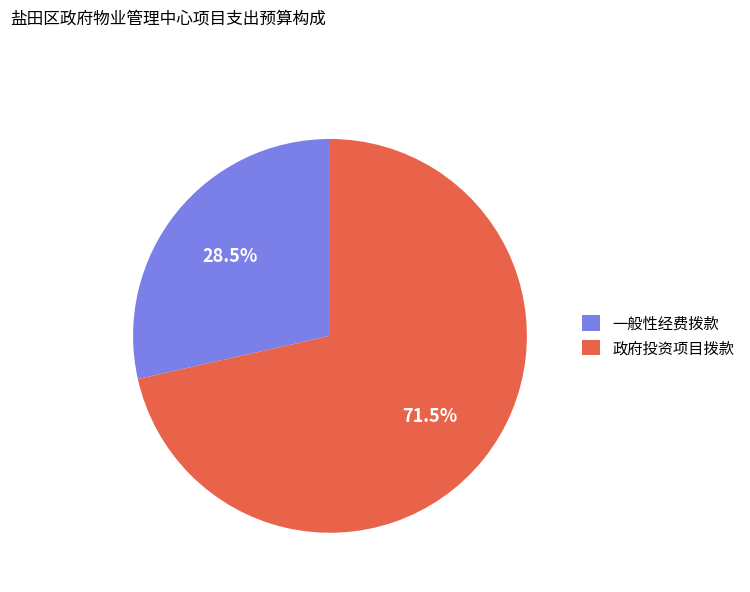

Rank the categories by value from highest to lowest.

政府投资项目拨款, 一般性经费拨款